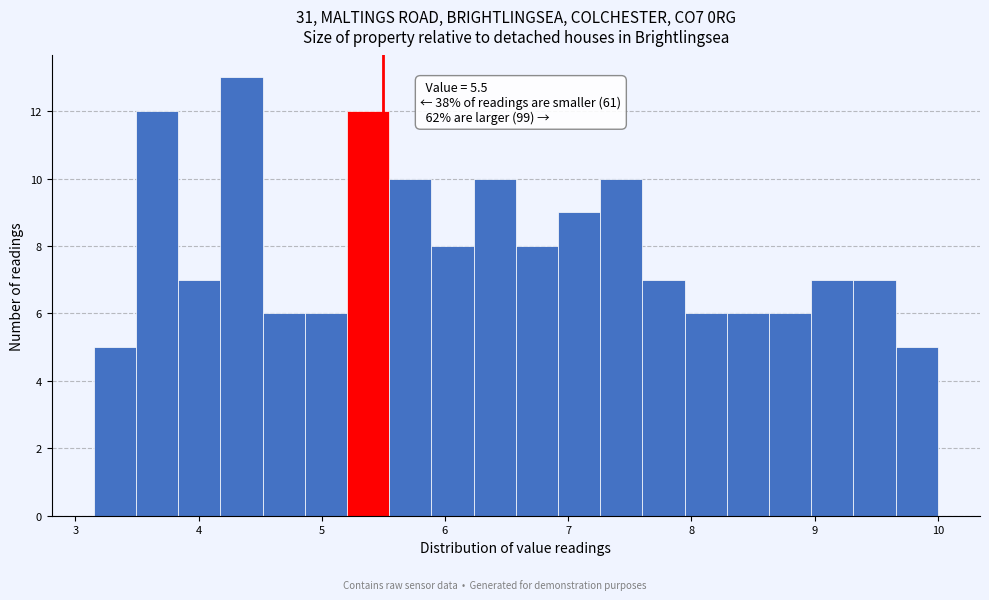

Around what value on the x-axis is the tallest bar? Give the approximate position of its centre, as read against the axis.

4.3